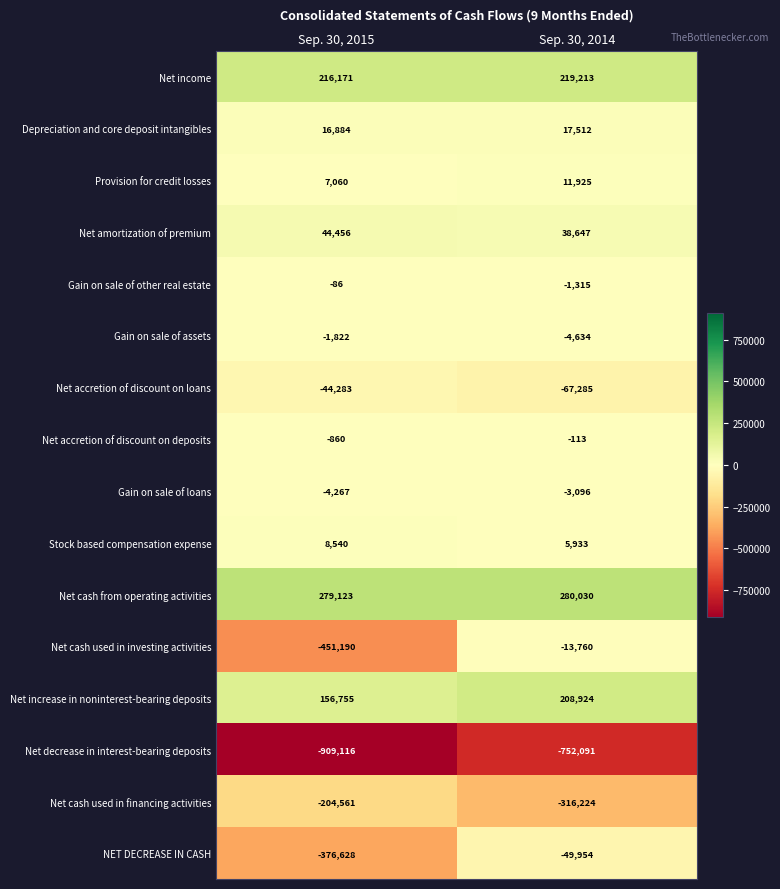

How many data points does each series have?

2